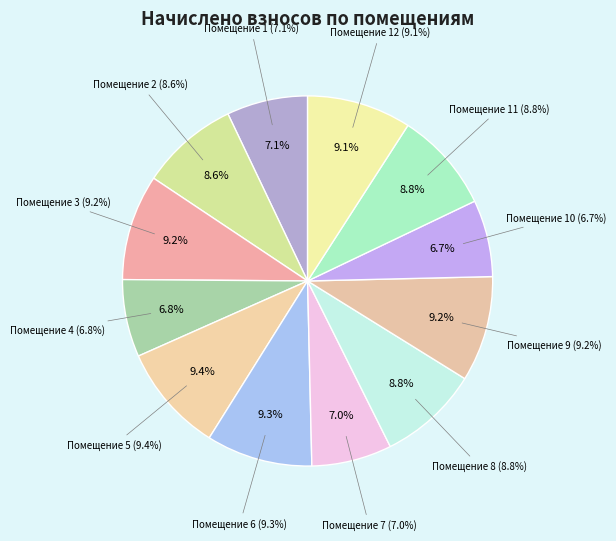

What is the ratio of the value at 2 to the value at 7?

1.2